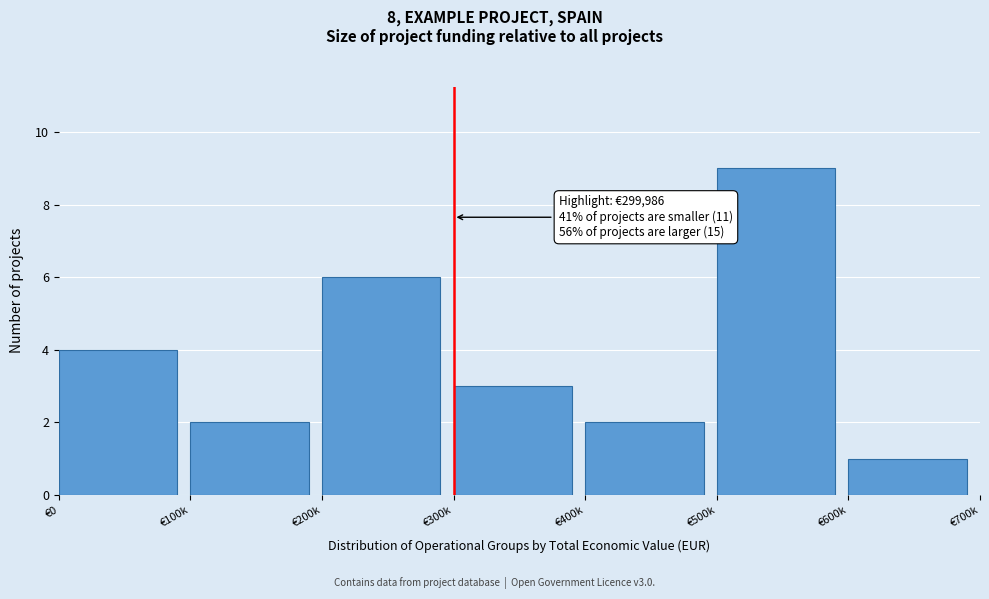

Reading left to right, extract all data points from this chart.

€0=4	€100k=2	€200k=6	€300k=3	€400k=2	€500k=9	€600k=1